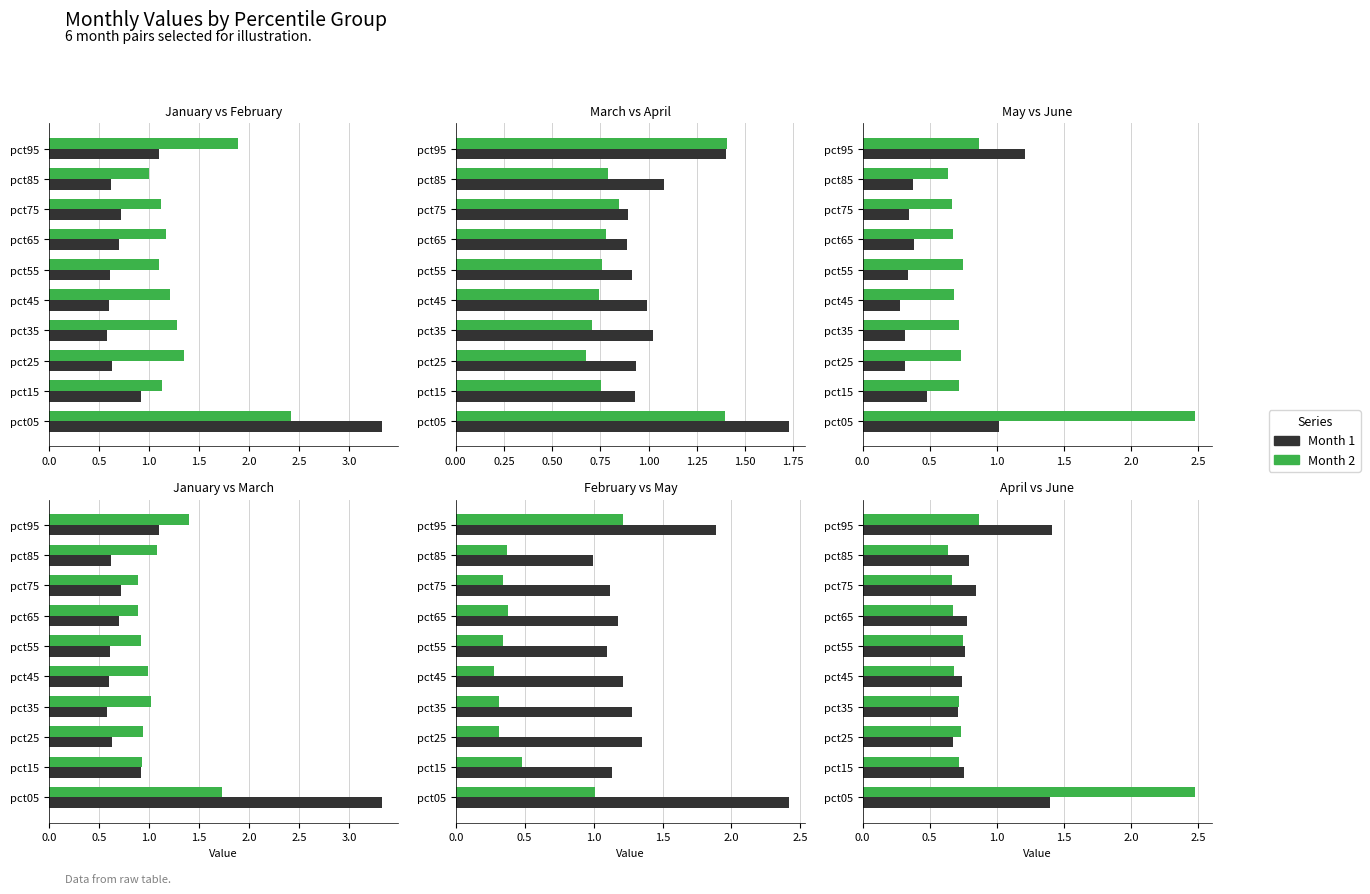

How many groups of bars are there?

10